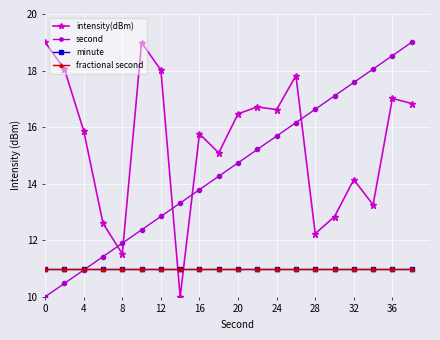

How many times do intensity(dBm) and minute cross each other?

2